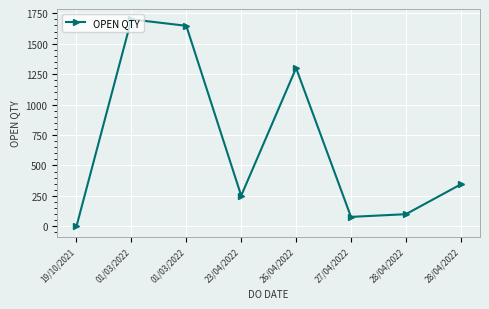

Where is the data nearest to the value 850?

26/04/2022